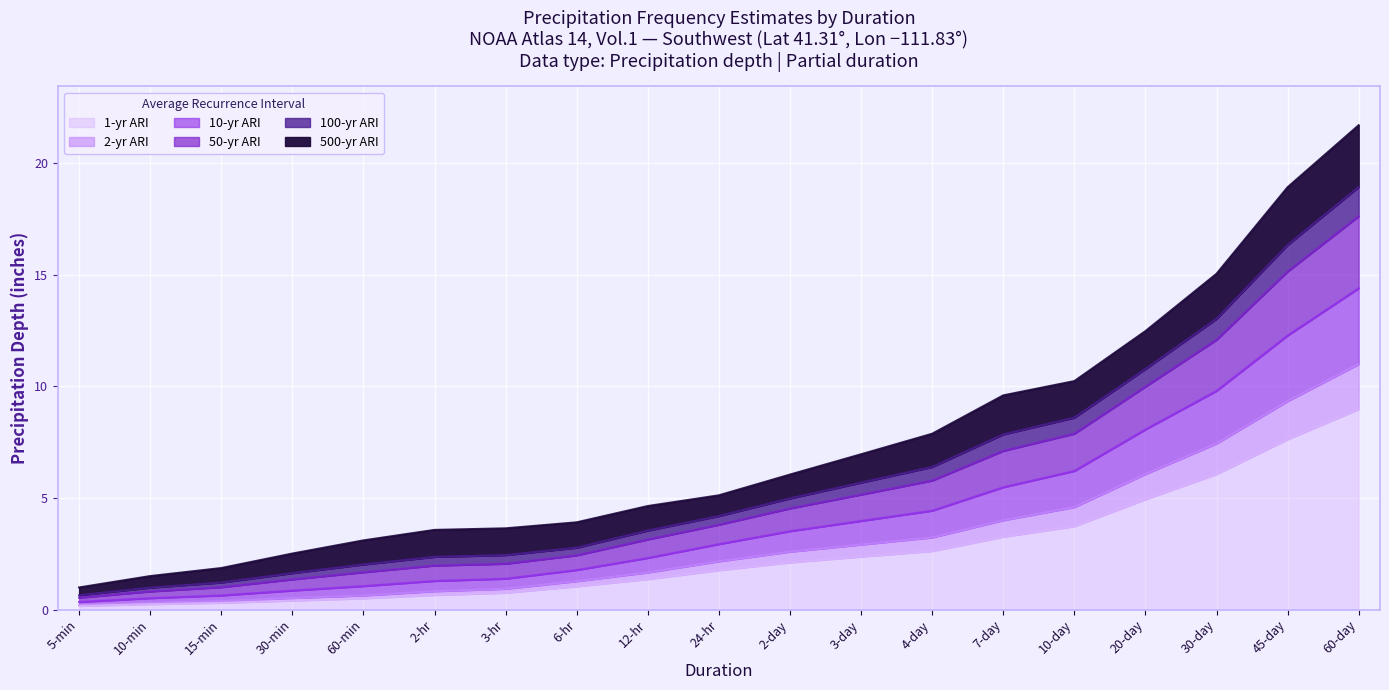

At which category is the sum across all series the highest?

60-day